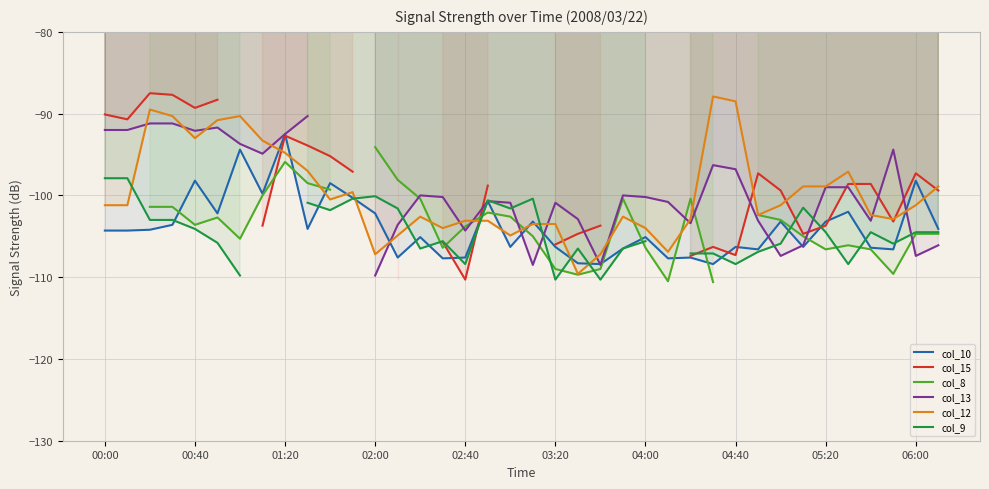

What is the lowest value of the col_12 series?

-109.6